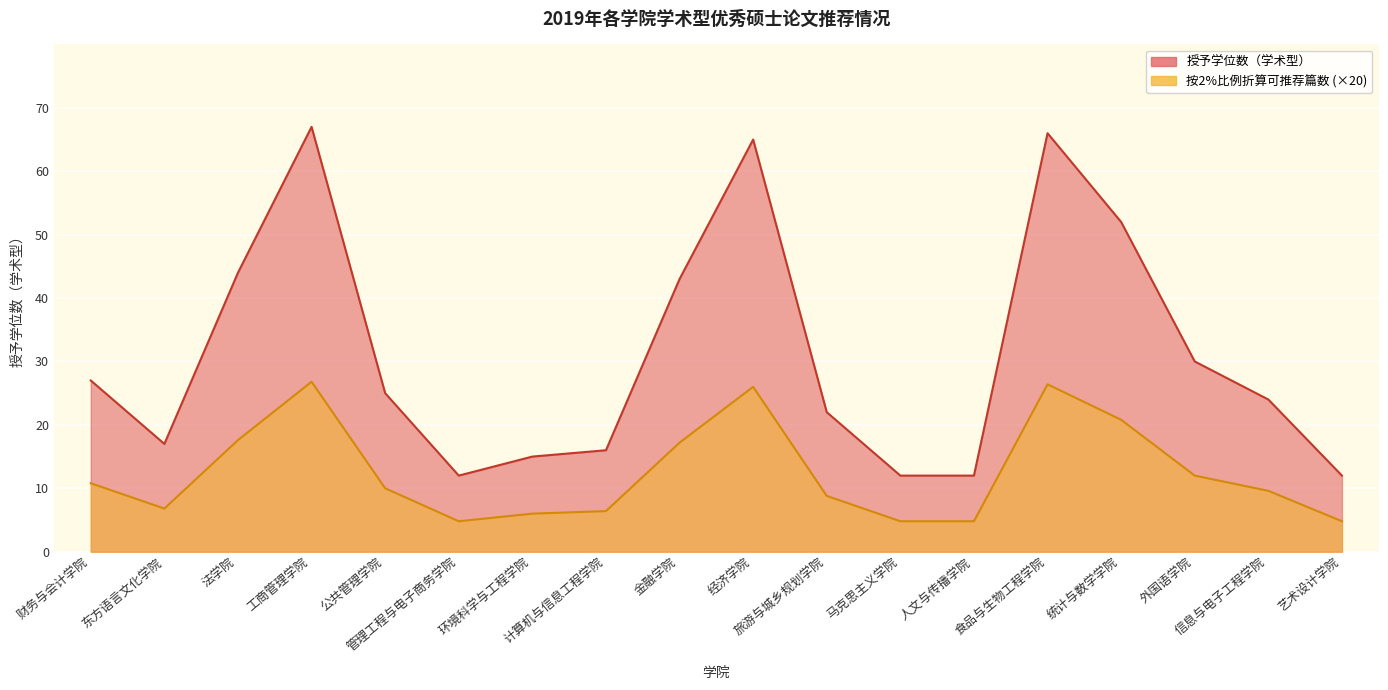

What is the label of the 18th point from the right?

财务与会计学院